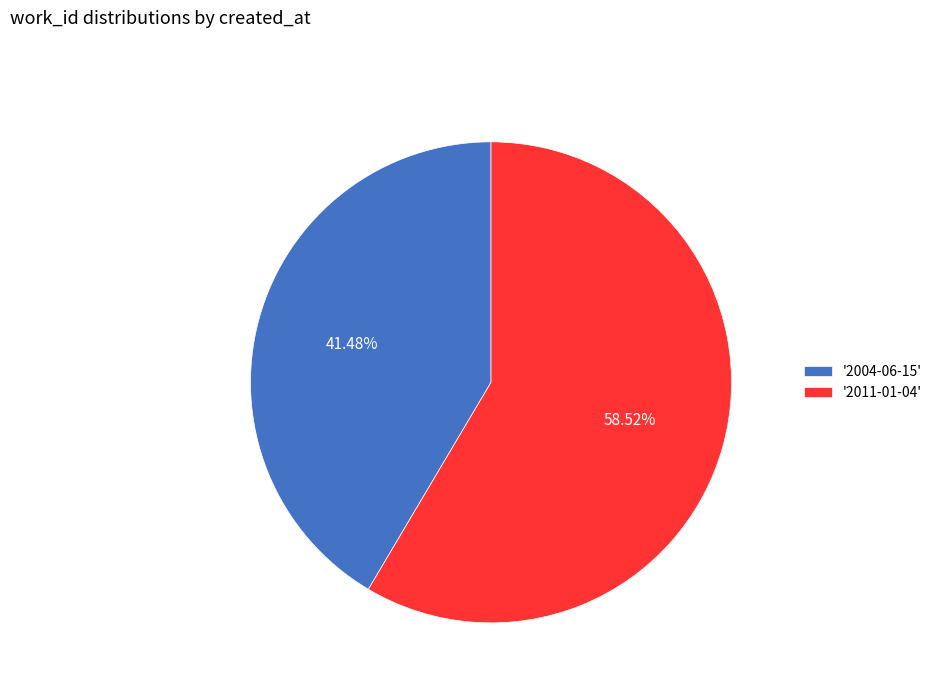

Which category has the smallest portion of the pie?

'2004-06-15'